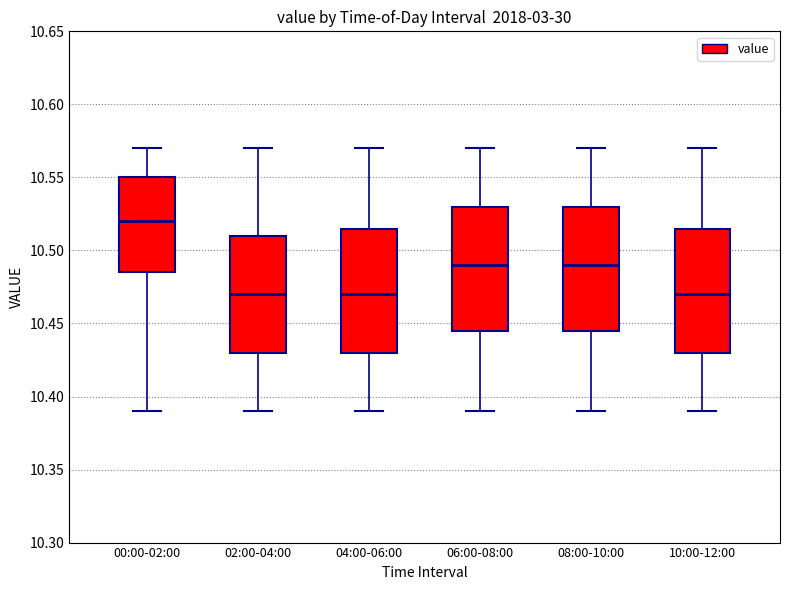

Reading left to right, transcribe this box plot: for each box, give where its median line is, the range the box spans, and where its two whiskers end, as read against the y-axis. The values are not printed on the chart, so give them approximately, as read against the axis.

00:00-02:00: median 10.520, box 10.485 to 10.550, whiskers 10.390 to 10.570
02:00-04:00: median 10.470, box 10.430 to 10.510, whiskers 10.390 to 10.570
04:00-06:00: median 10.470, box 10.430 to 10.515, whiskers 10.390 to 10.570
06:00-08:00: median 10.490, box 10.445 to 10.530, whiskers 10.390 to 10.570
08:00-10:00: median 10.490, box 10.445 to 10.530, whiskers 10.390 to 10.570
10:00-12:00: median 10.470, box 10.430 to 10.515, whiskers 10.390 to 10.570